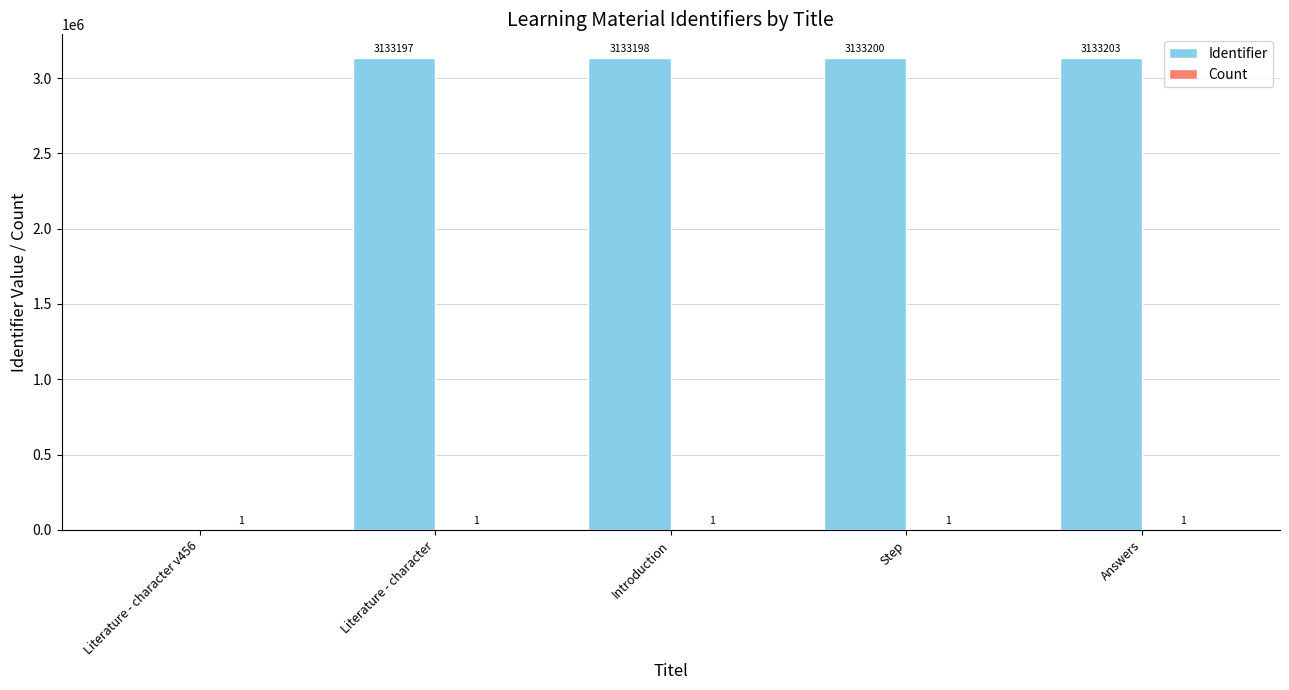

True or false: Identifier has a value of 5482395 at Introduction.

False